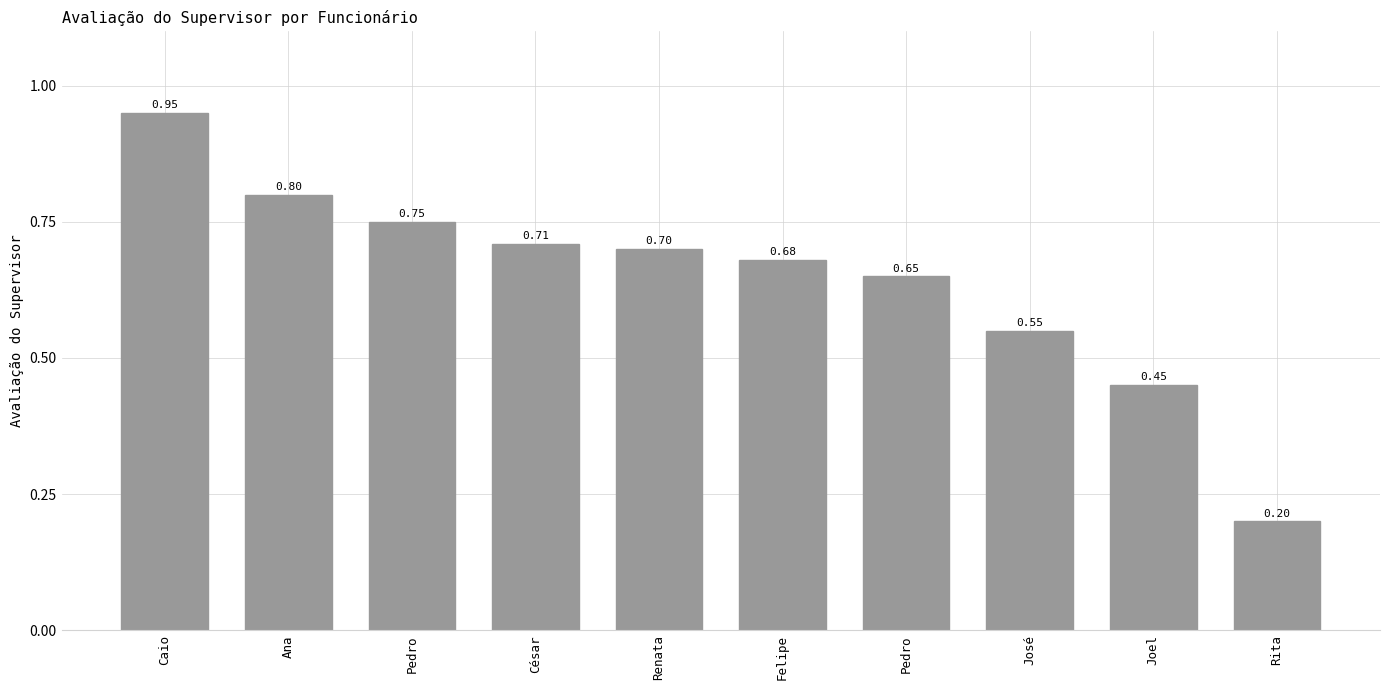

How many data points does each series have?

10